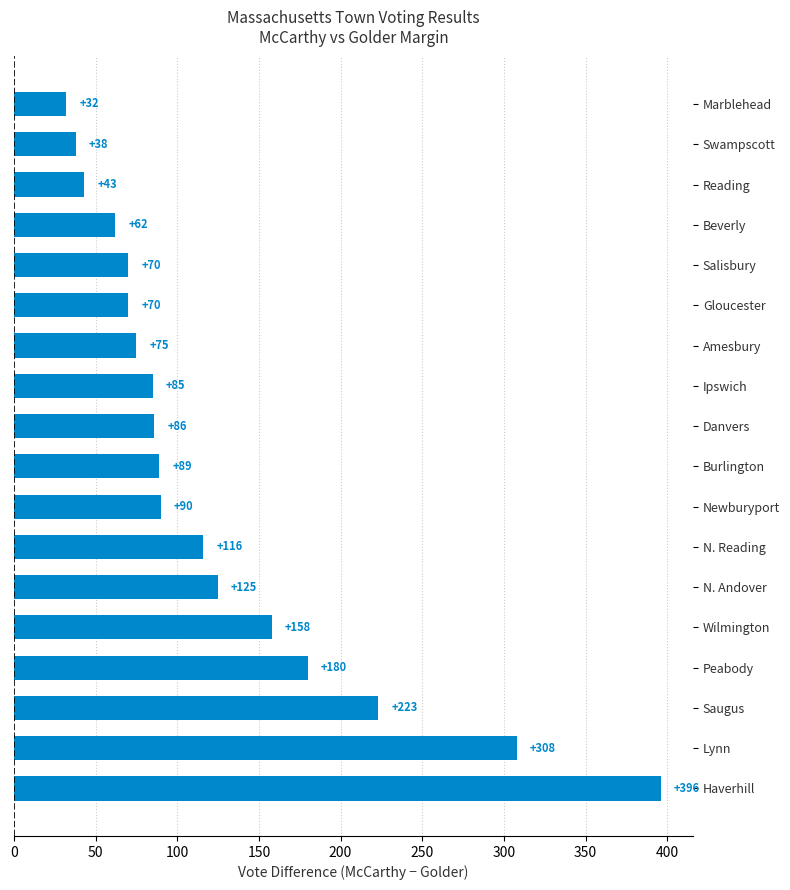

At which category does the chart reach its peak across all series?

Haverhill